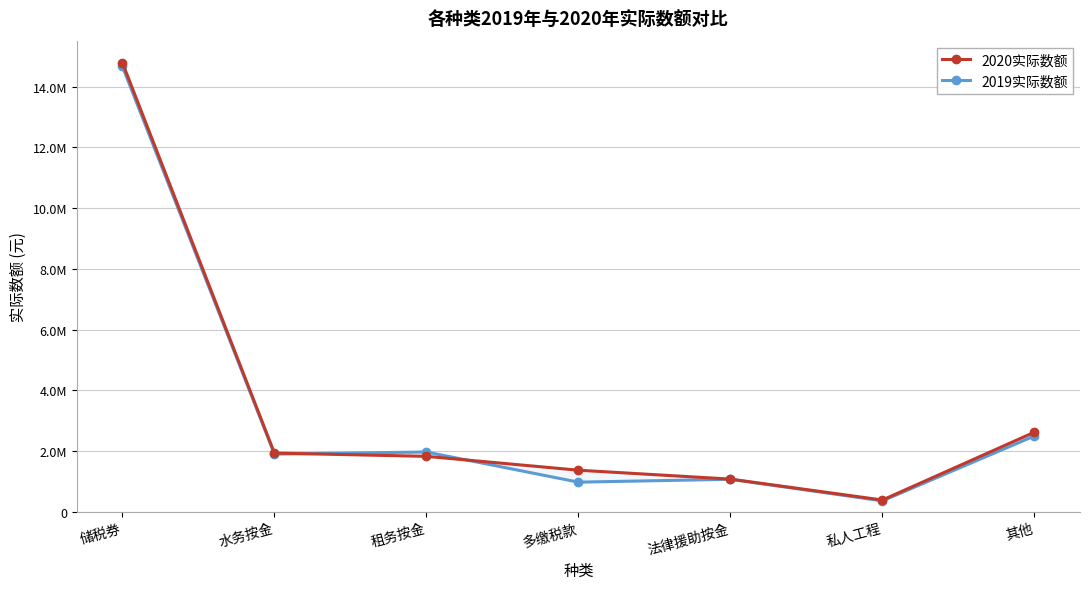

Reading left to right, extract all data points from this chart.

2020实际数额: 储税券=14794836	水务按金=1929726	租务按金=1822191	多缴税款=1365665	法律援助按金=1072622	私人工程=383273	其他=2617405
2019实际数额: 储税券=14671210	水务按金=1896033	租务按金=1964837	多缴税款=972079	法律援助按金=1066115	私人工程=354930	其他=2494069